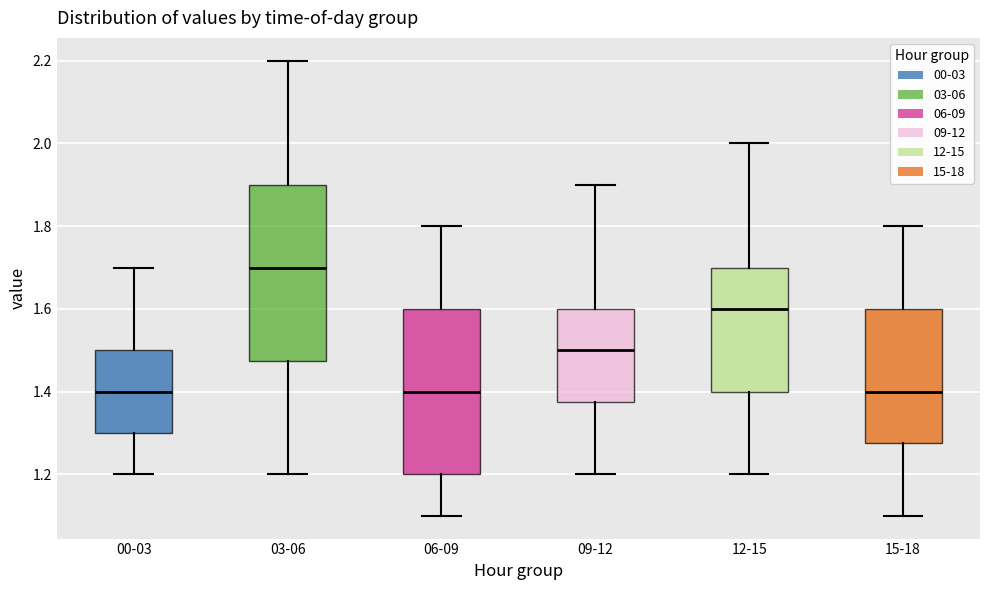

Reading left to right, transcribe this box plot: for each box, give where its median line is, the range the box spans, and where its two whiskers end, as read against the y-axis. The values are not printed on the chart, so give them approximately, as read against the axis.

00-03: median 1.40, box 1.30 to 1.50, whiskers 1.20 to 1.70
03-06: median 1.70, box 1.48 to 1.90, whiskers 1.20 to 2.20
06-09: median 1.40, box 1.20 to 1.60, whiskers 1.10 to 1.80
09-12: median 1.50, box 1.38 to 1.60, whiskers 1.20 to 1.90
12-15: median 1.60, box 1.40 to 1.70, whiskers 1.20 to 2.00
15-18: median 1.40, box 1.28 to 1.60, whiskers 1.10 to 1.80